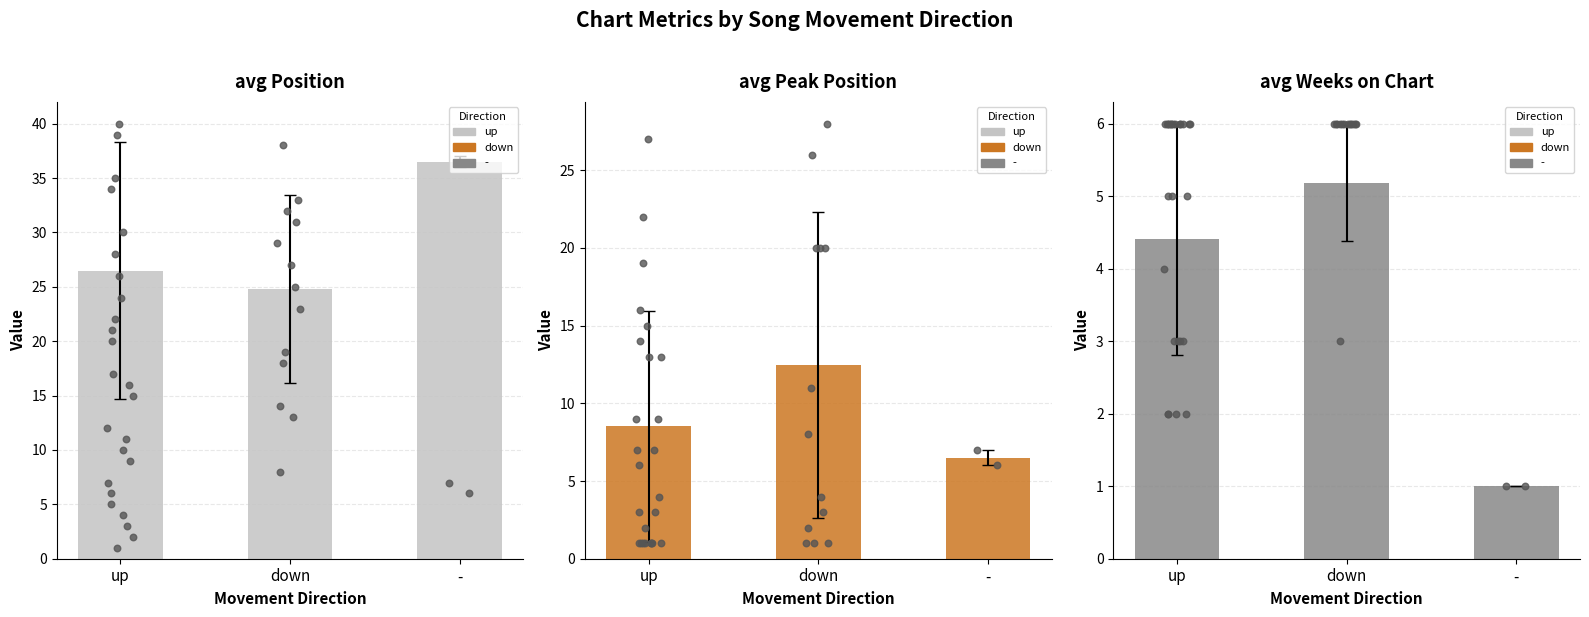

Which series contains the highest Y value?

avg Position